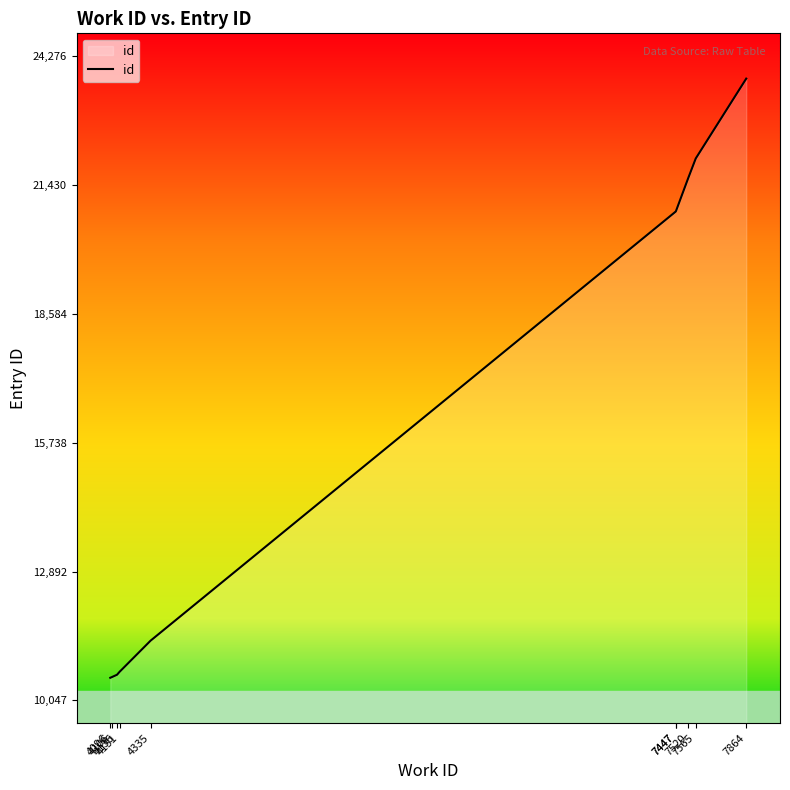

Is it true that the value at 4151 is 15175?

False